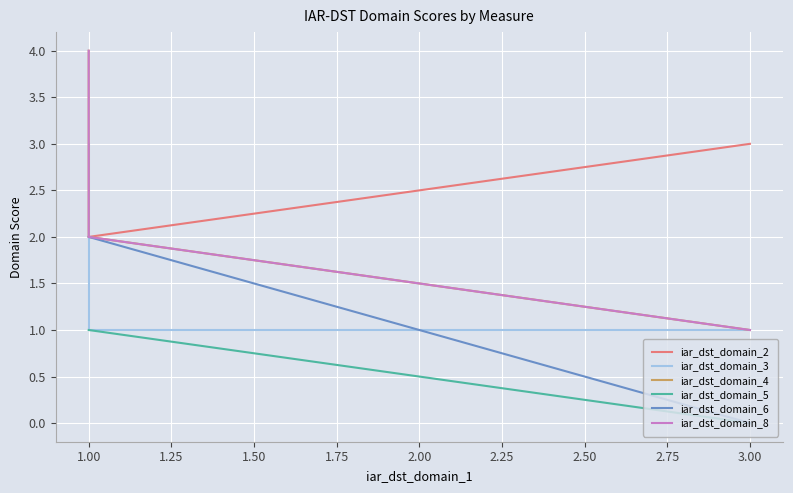

Reading left to right, what are all the values shown in this chart?

iar_dst_domain_2: 2	2	3
iar_dst_domain_3: 3	1	1
iar_dst_domain_4: 4	2	1
iar_dst_domain_5: 1	1	0
iar_dst_domain_6: 2	2	0
iar_dst_domain_8: 4	2	1